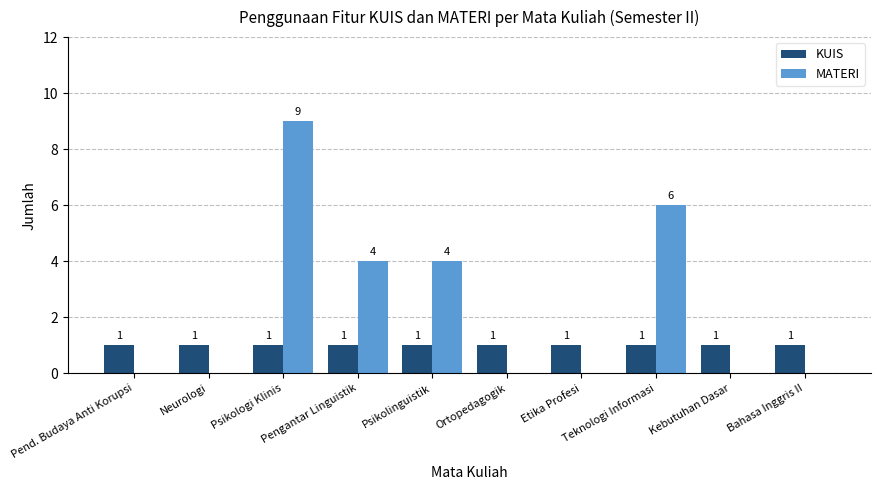

The value of MATERI at Psikolinguistik is 4. True or false?

True